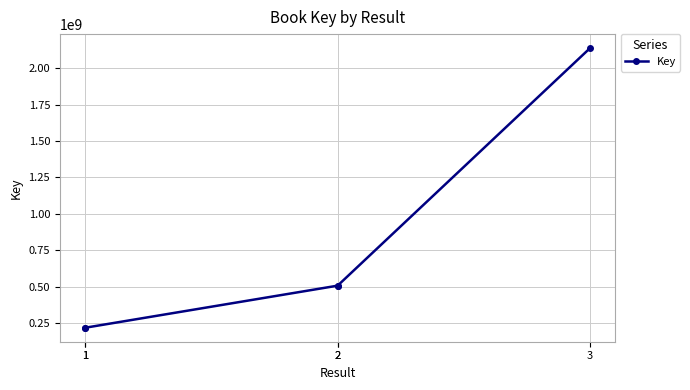

True or false: there are more than 0 points higher than both neighbors.

False